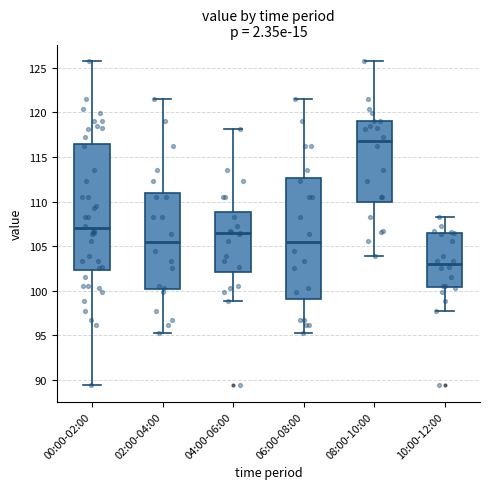

Where does the upper whisker of the box for 02:00-04:00 end on the y-axis? The values are not printed on the chart, so give them approximately, as read against the axis.

121.5